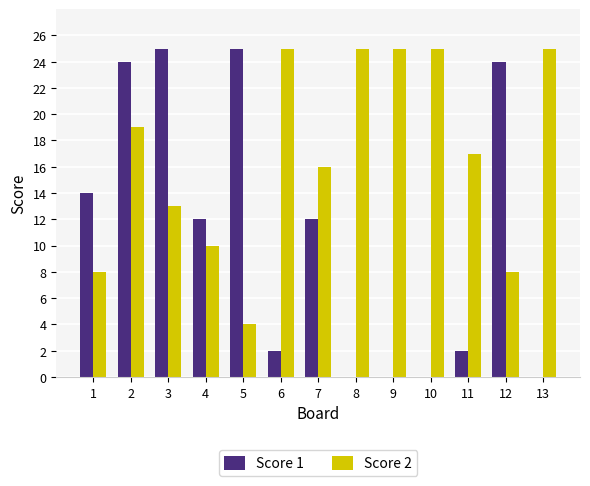

Is the value of Score 2 at 13 greater than the value of Score 1 at 12?

Yes